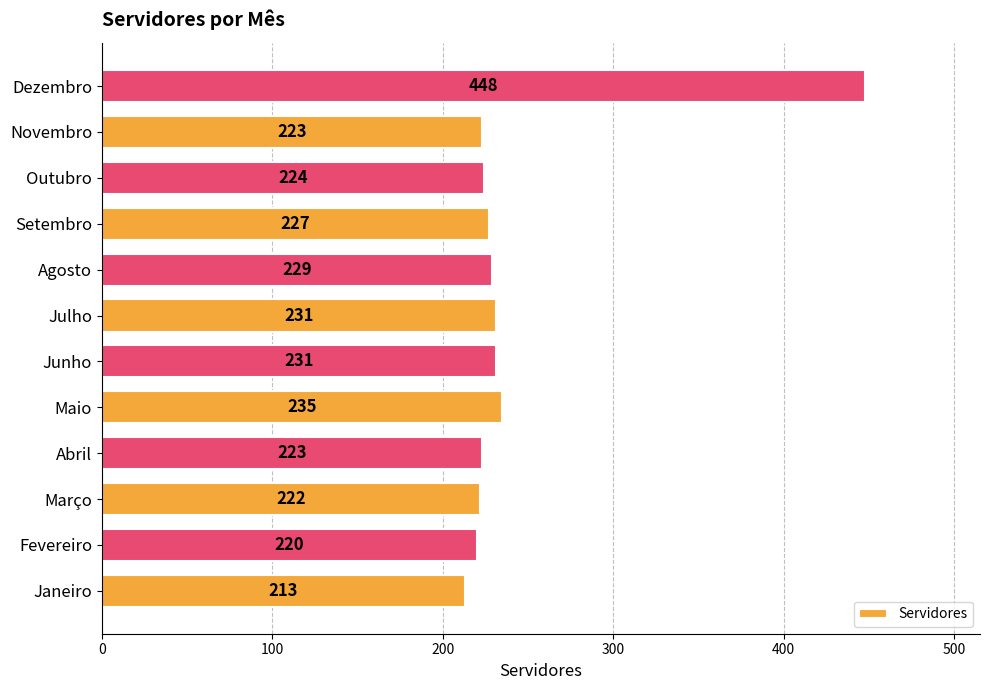

The value at Novembro is 342. True or false?

False